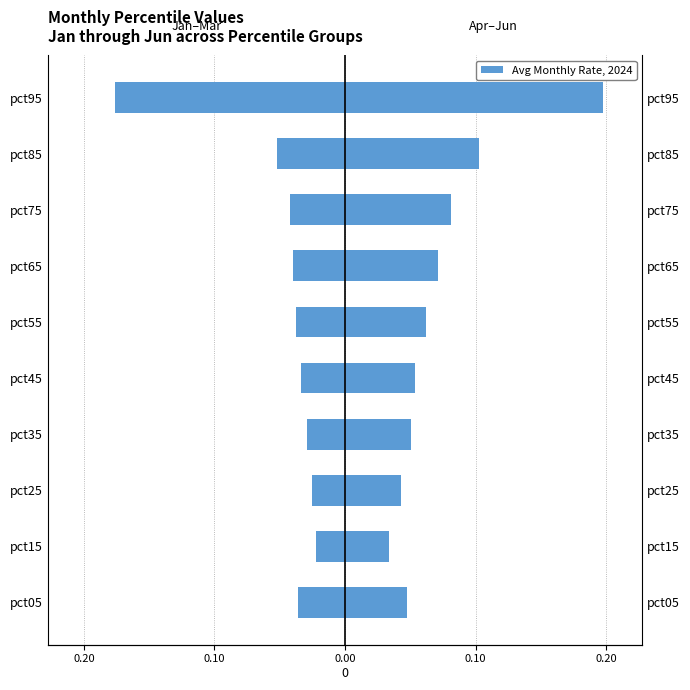

How many bars are there in total?

20